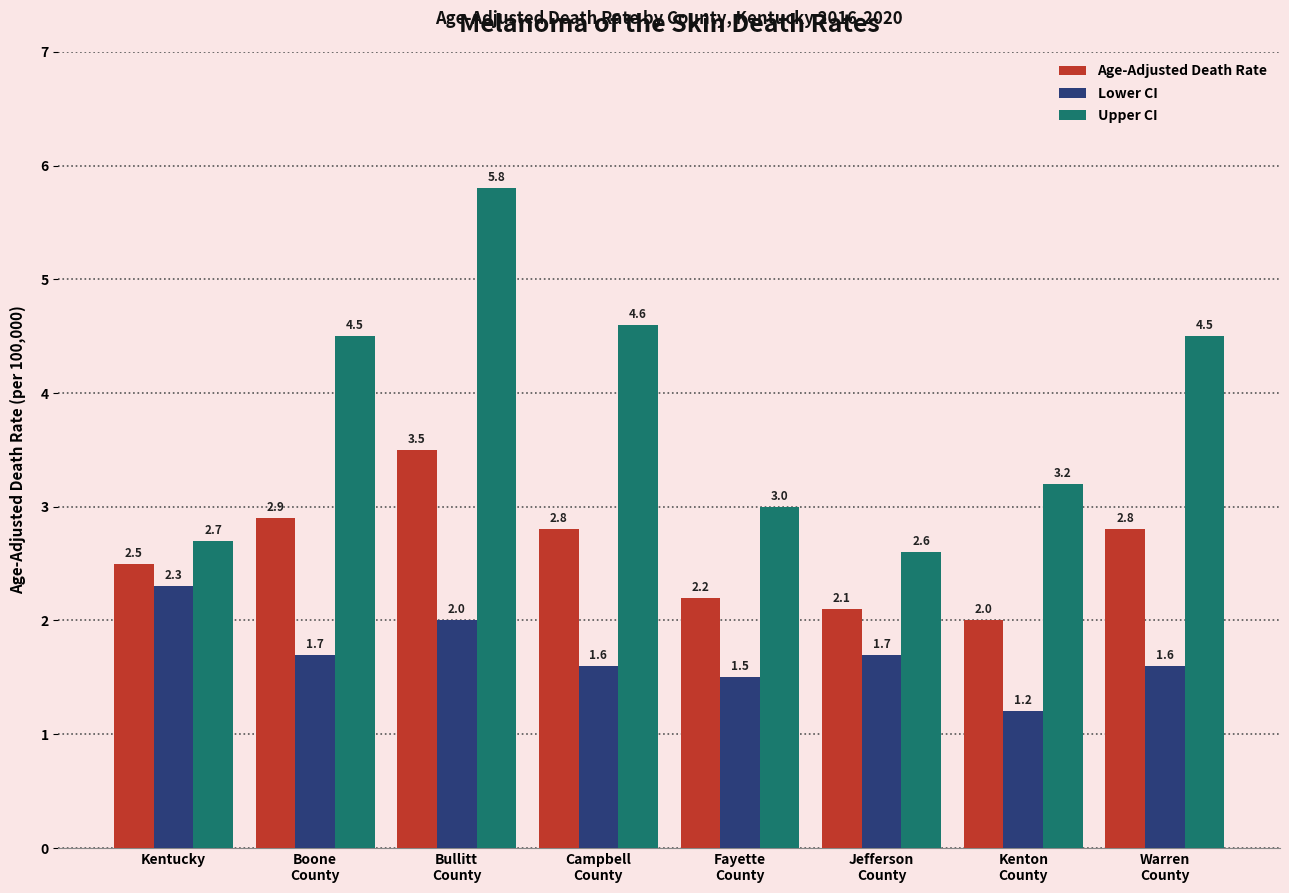

True or false: Upper CI has a value of 3.2 at Kenton
County.

True